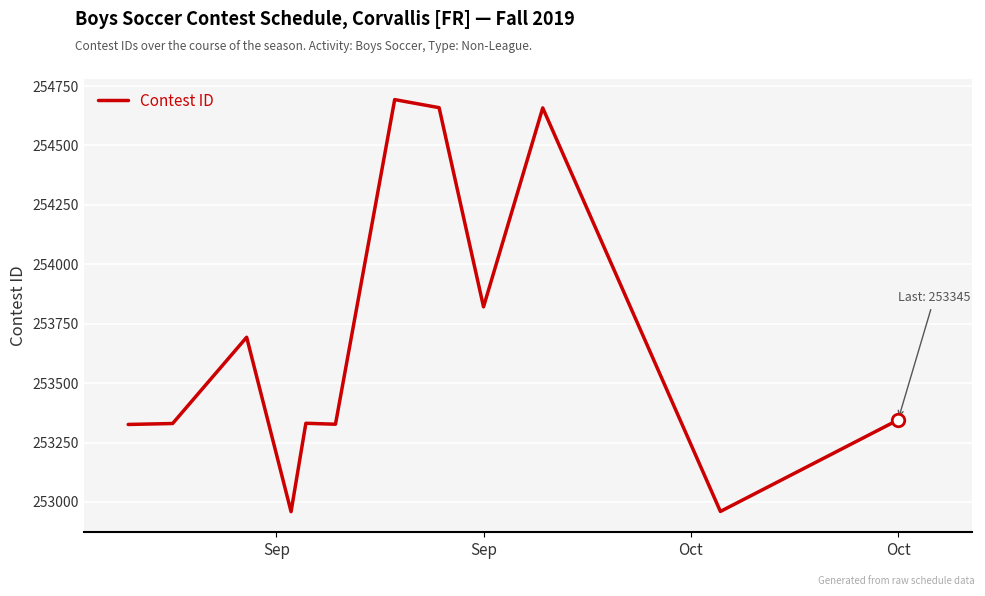

How many categories are shown in the chart?

12